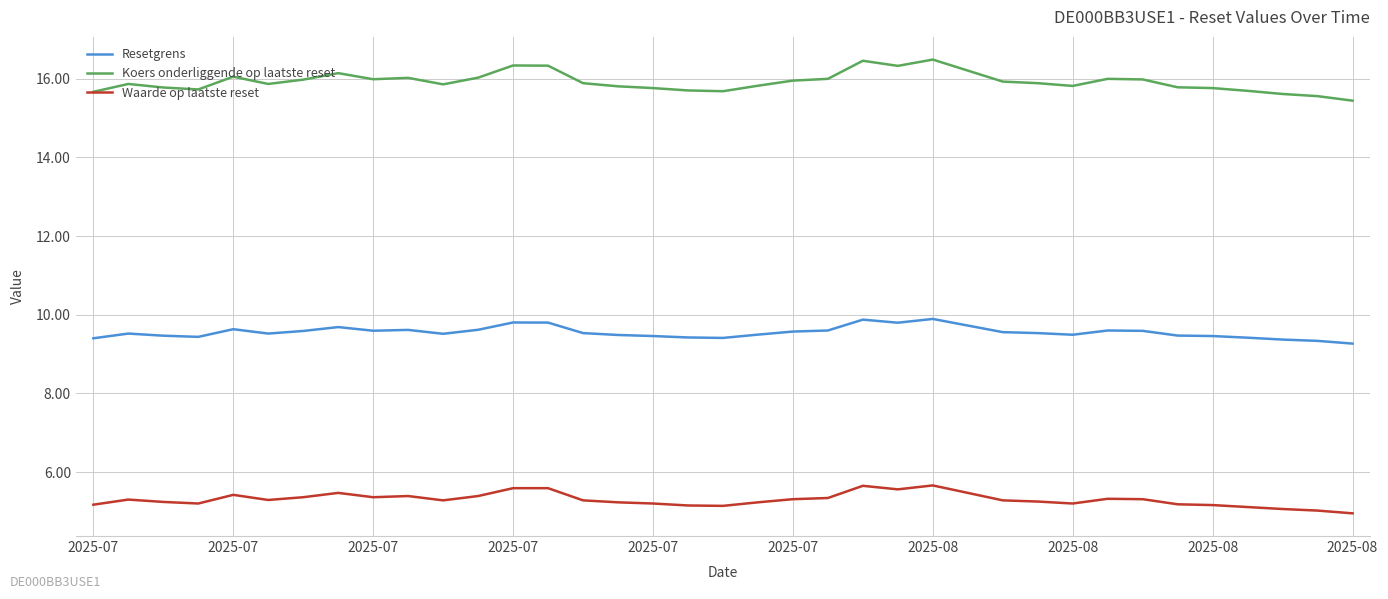

What is the minimum value shown in the chart?

5.0